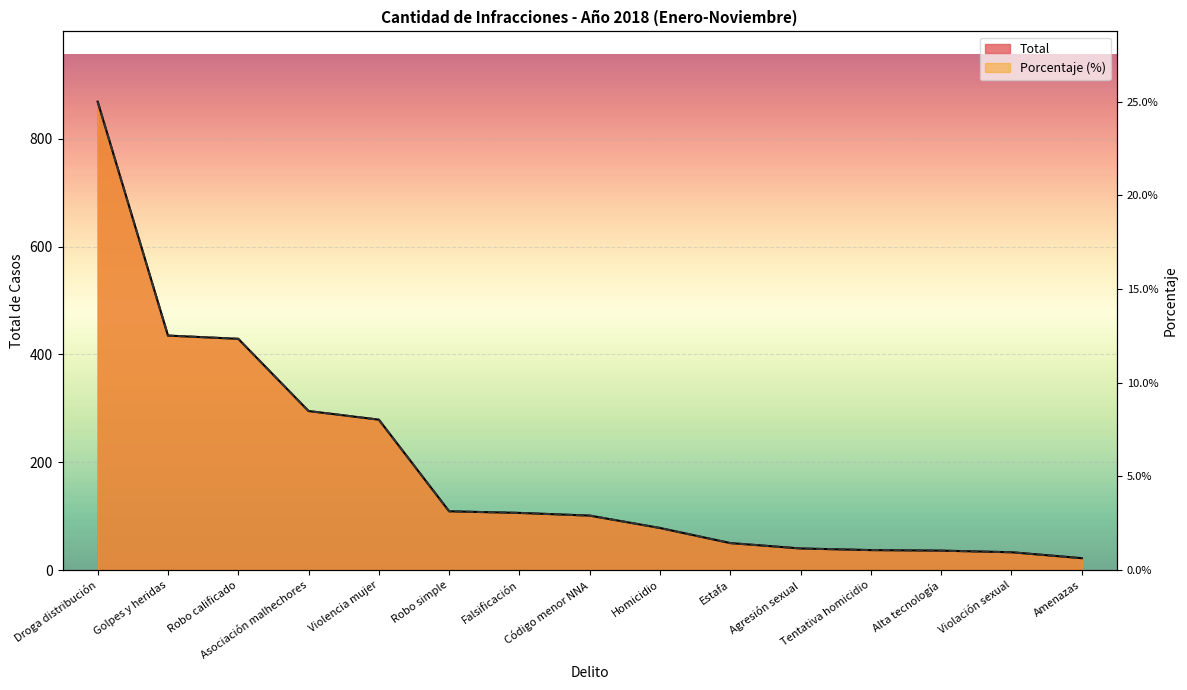

What position from the right is Amenazas?

1